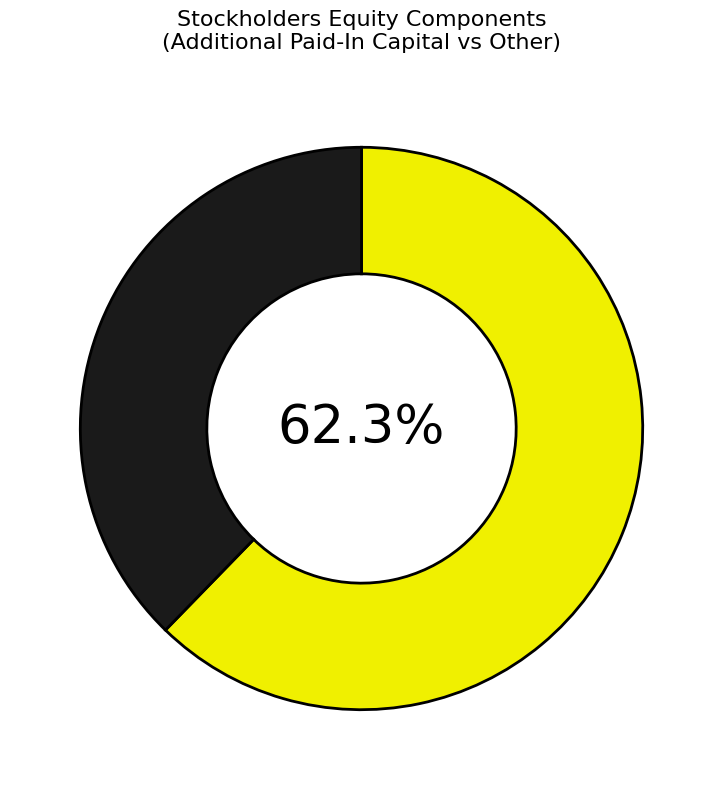

How many slices are in this pie chart?

2